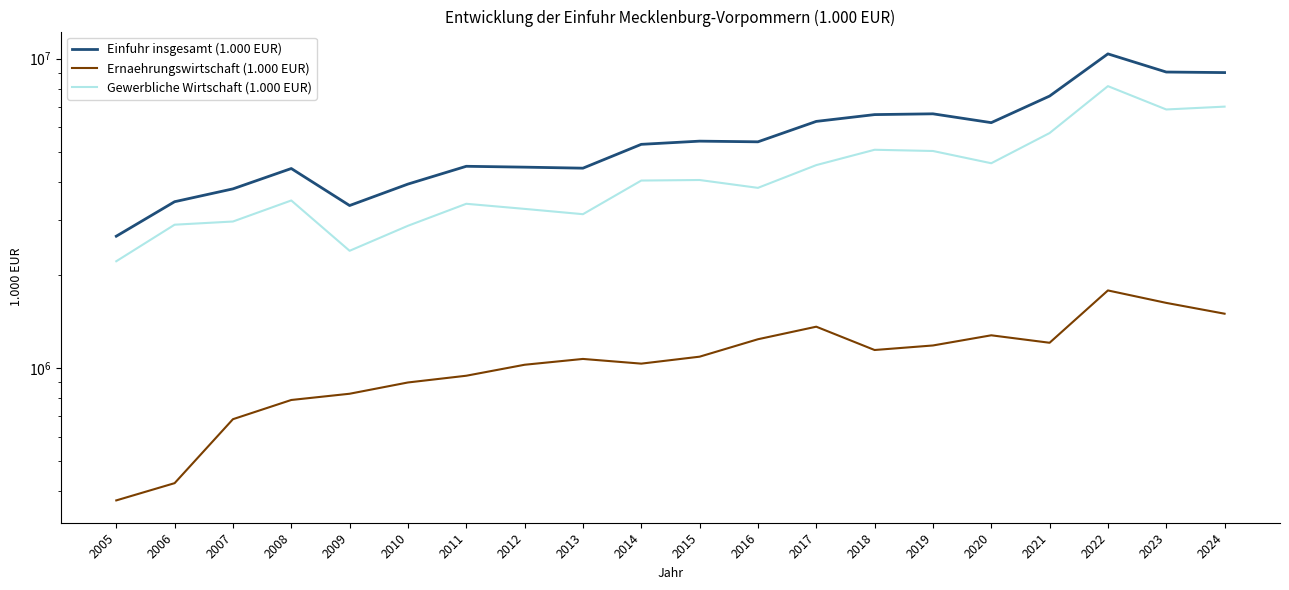

True or false: Gewerbliche Wirtschaft (1.000 EUR) and Ernaehrungswirtschaft (1.000 EUR) intersect in this chart.

False